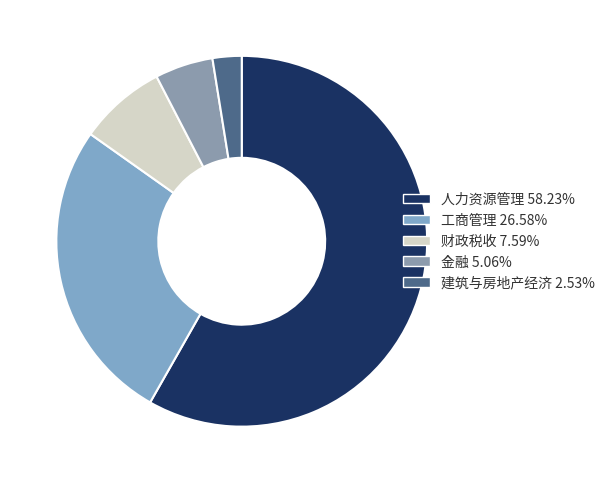

To the nearest percent, what percentage of the pie is 金融?

5%